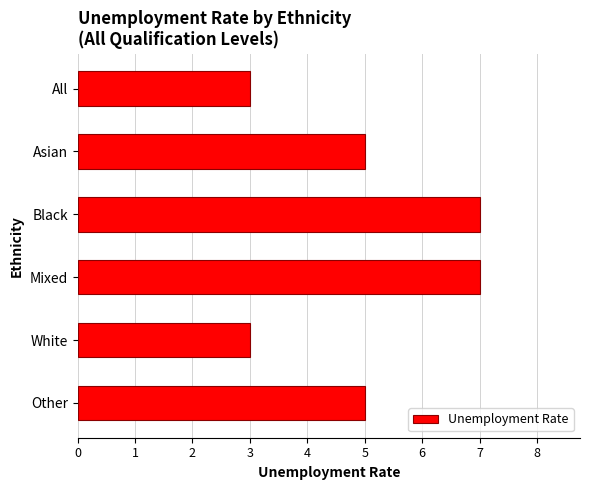

The chart shows a value of 7 at Mixed. True or false?

True